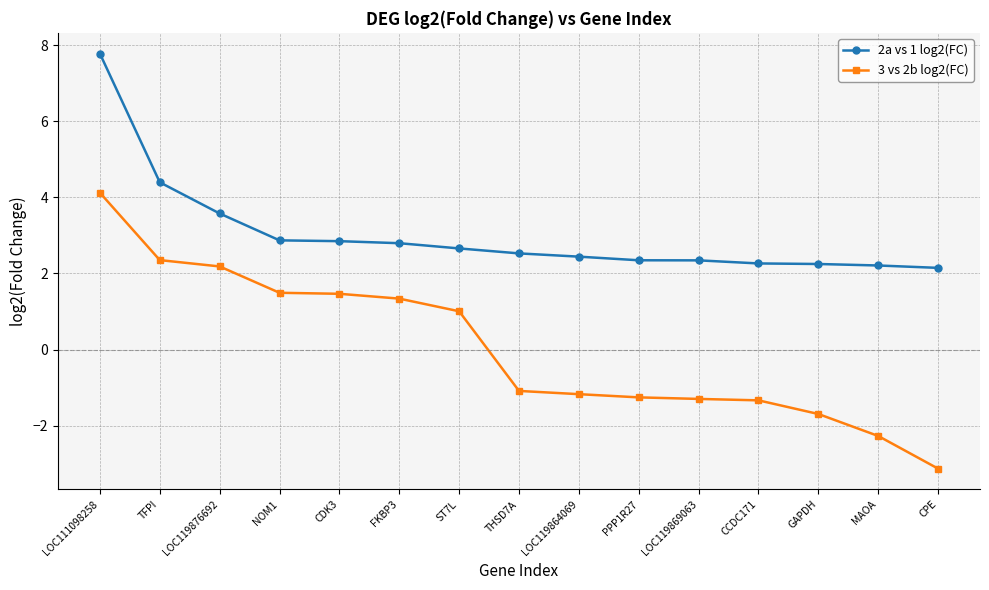

Rank the series by their average value, from lowest to highest.

3 vs 2b log2(FC), 2a vs 1 log2(FC)